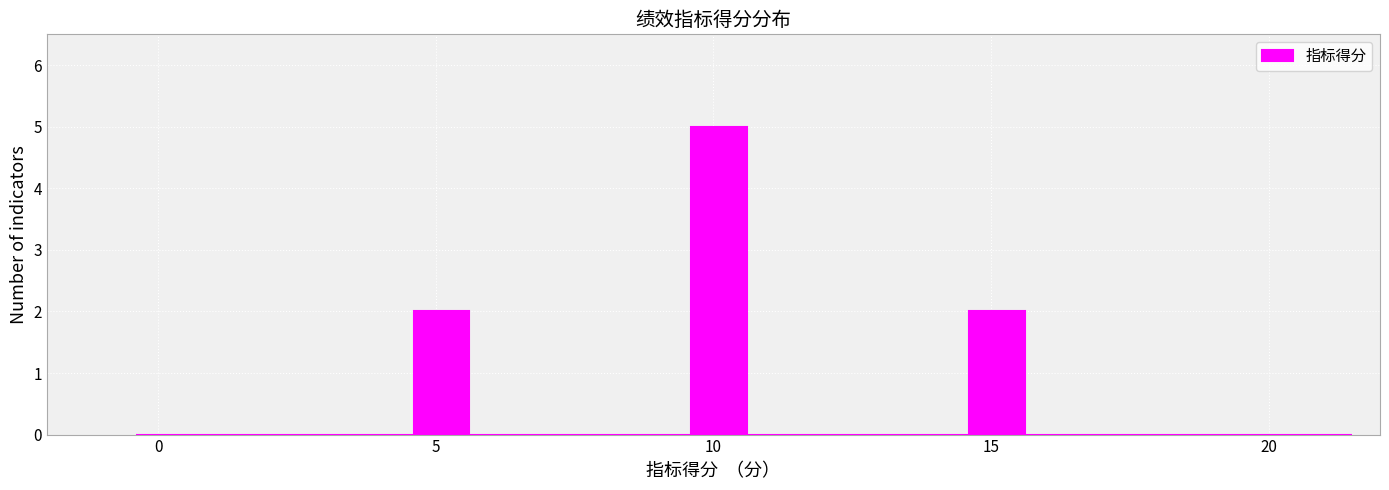

Around what value on the x-axis is the tallest bar? Give the approximate position of its centre, as read against the axis.

10.0